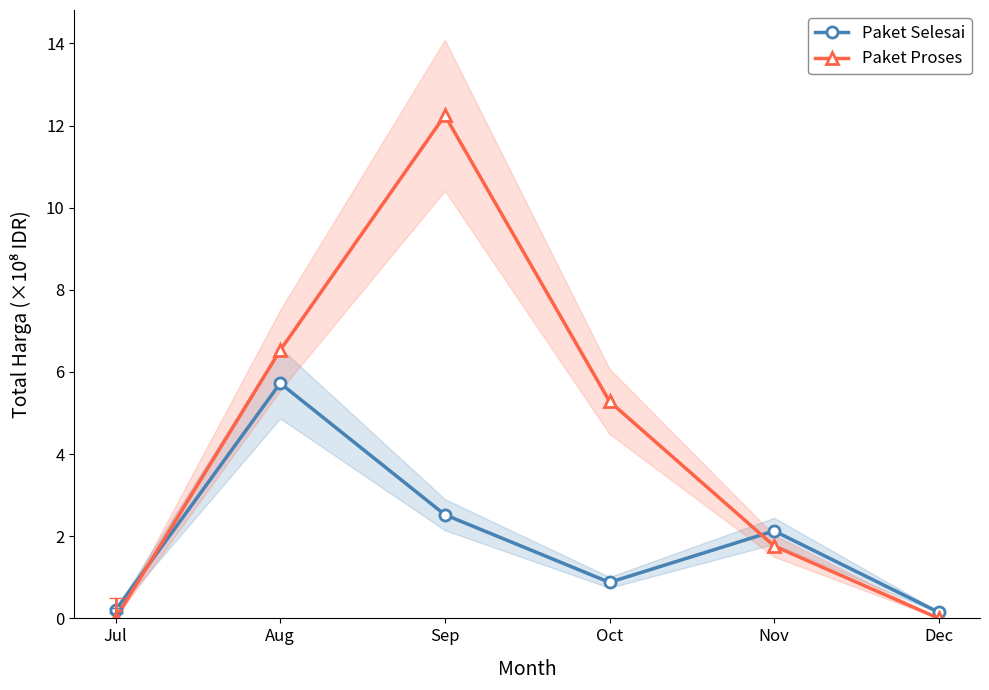

What is the sum of the Paket Selesai values at Sep and Nov?

4.7